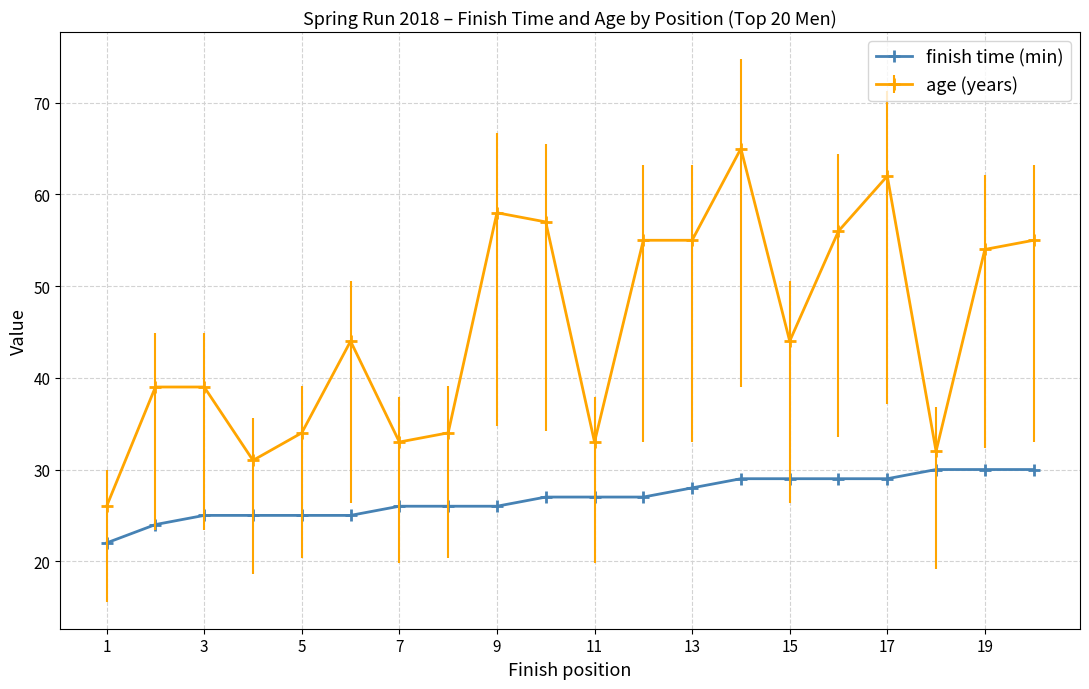

What is the average value of the finish time (min) series?

27